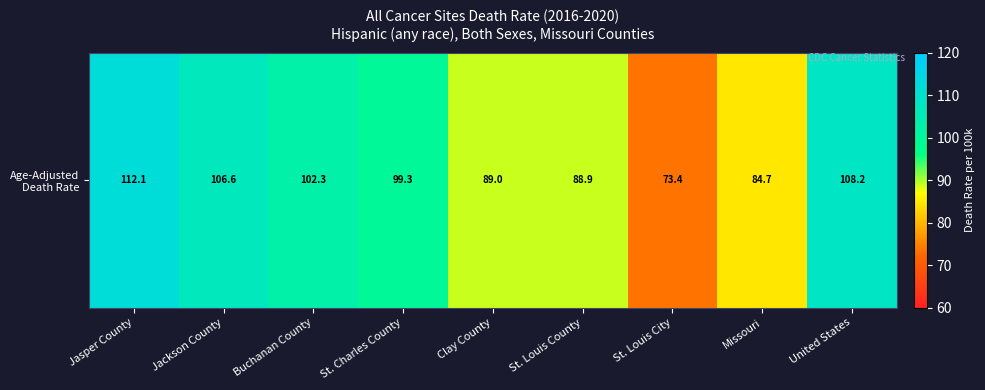

At which label does the data first exceed 99?

Jasper County